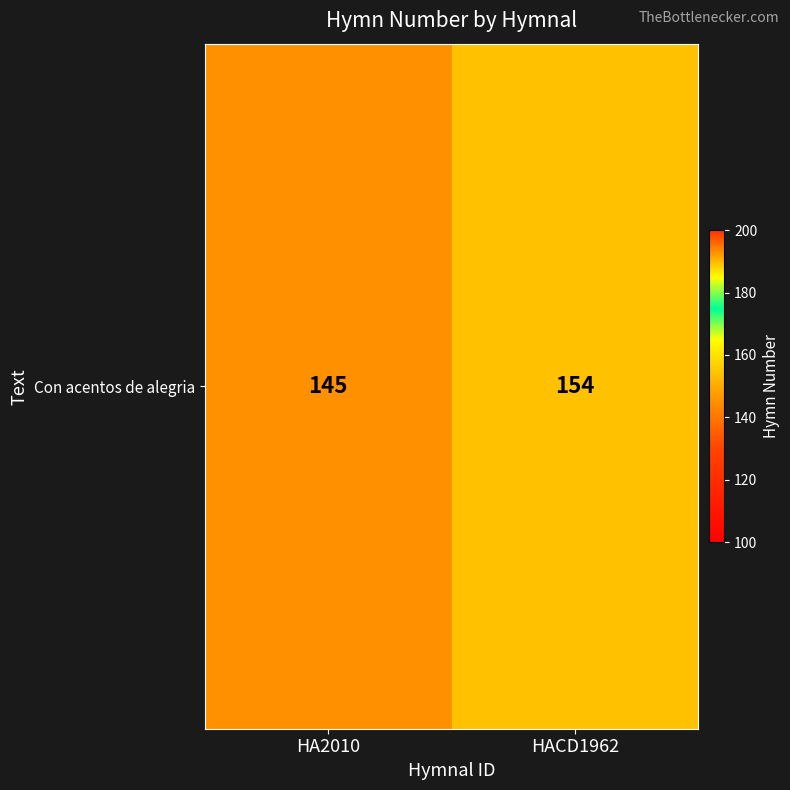

What is the minimum value shown in the chart?

145